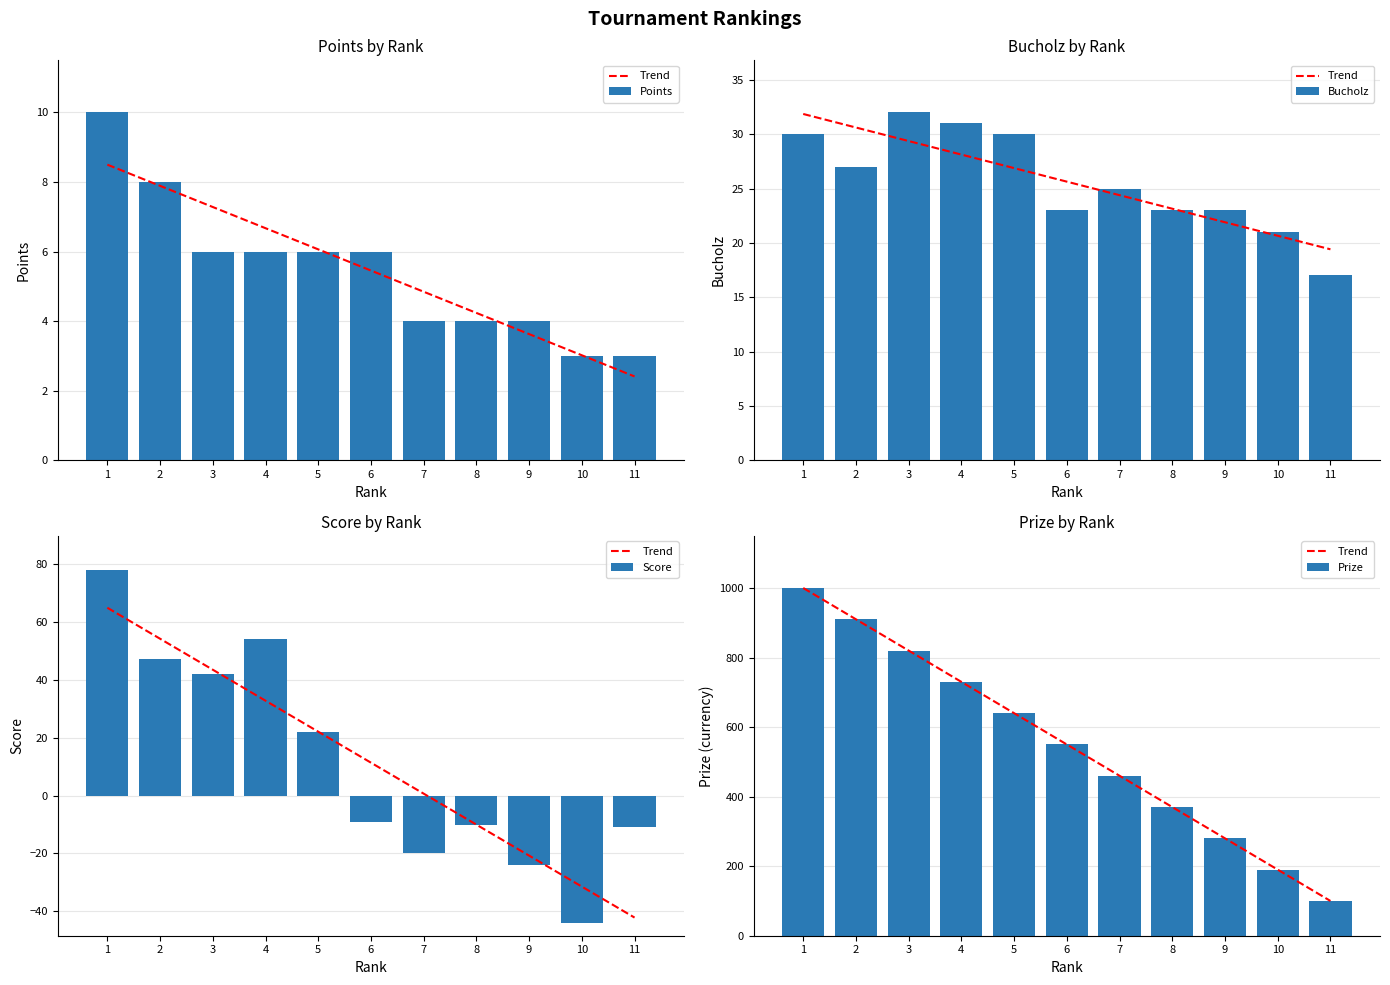

Reading right to left, what are all the values shown in this chart?

Trend: 11=100.0	10=190.0	9=280.0	8=370.0	7=460.0	6=550.0	5=640.0	4=730.0	3=820.0	2=910.0	1=1000.0
Points: 11=3.0	10=3.0	9=4.0	8=4.0	7=4.0	6=6.0	5=6.0	4=6.0	3=6.0	2=8.0	1=10.0
Bucholz: 11=17.0	10=21.0	9=23.0	8=23.0	7=25.0	6=23.0	5=30.0	4=31.0	3=32.0	2=27.0	1=30.0
Score: 11=-11.0	10=-44.0	9=-24.0	8=-10.0	7=-20.0	6=-9.0	5=22.0	4=54.0	3=42.0	2=47.0	1=78.0
Prize: 11=100.0	10=190.0	9=280.0	8=370.0	7=460.0	6=550.0	5=640.0	4=730.0	3=820.0	2=910.0	1=1000.0